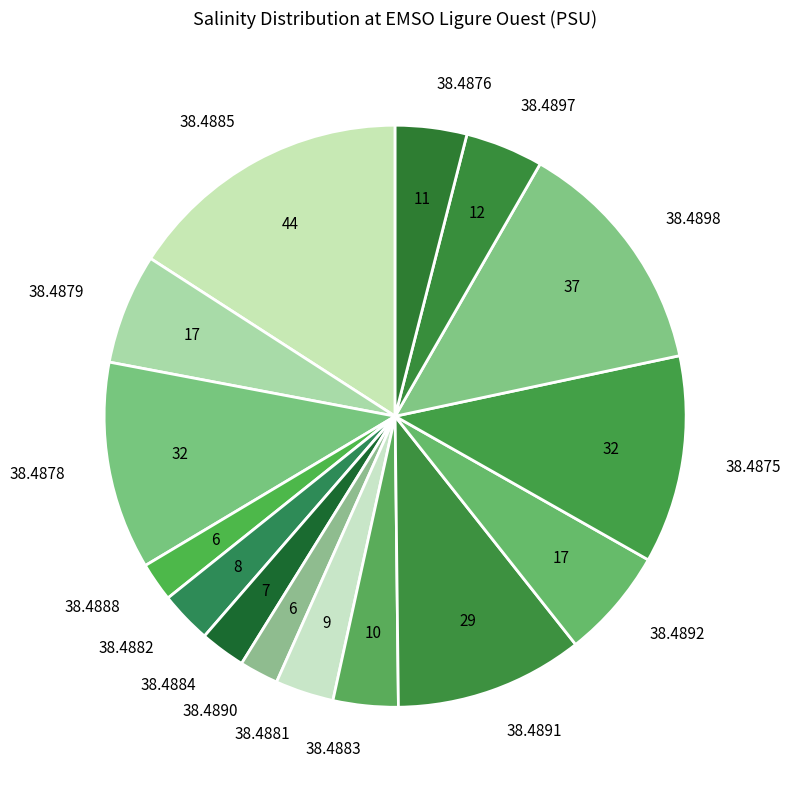

Is 38.4876 the majority of the pie?

No